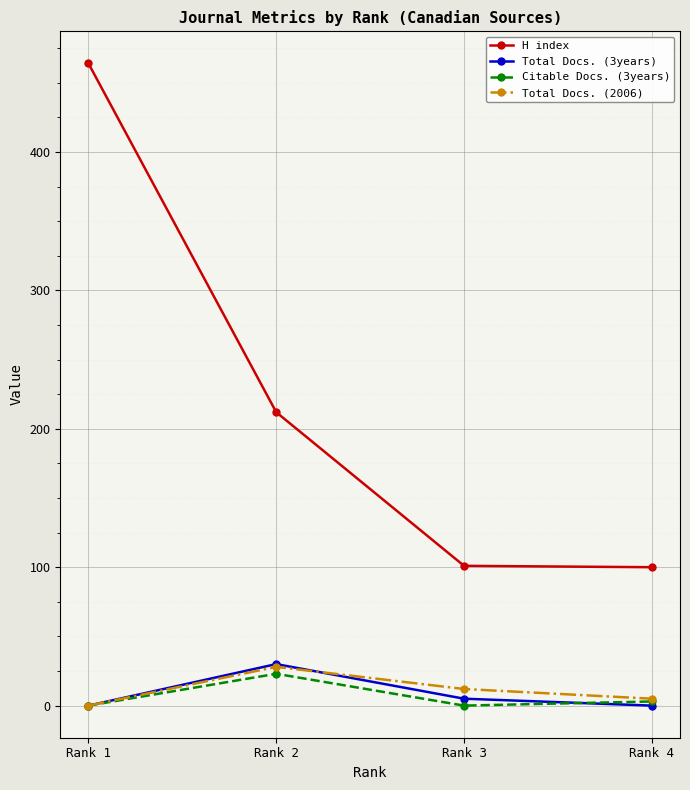

At which label is H index closest to 282?

Rank 2